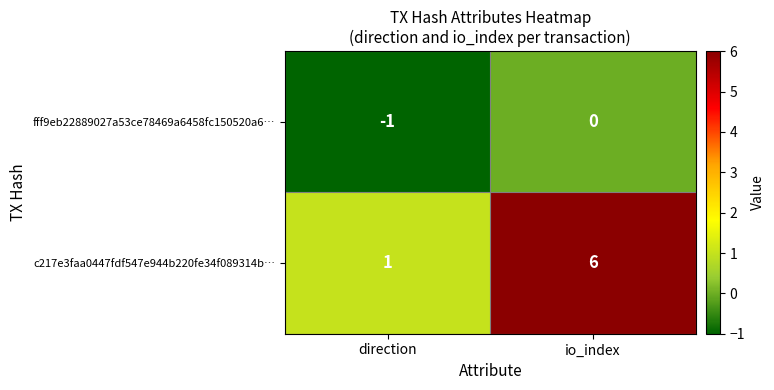

What is the difference between the c217e3faa0447fdf547e944b220fe34f089314b… values at io_index and direction?

5